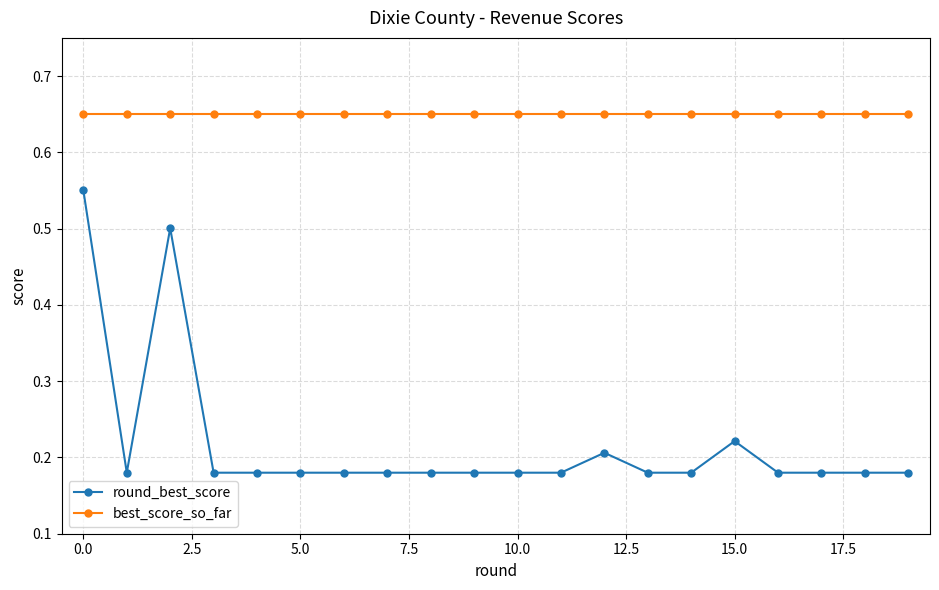

What is the difference between the second highest and minimum values in the round_best_score series?

0.3